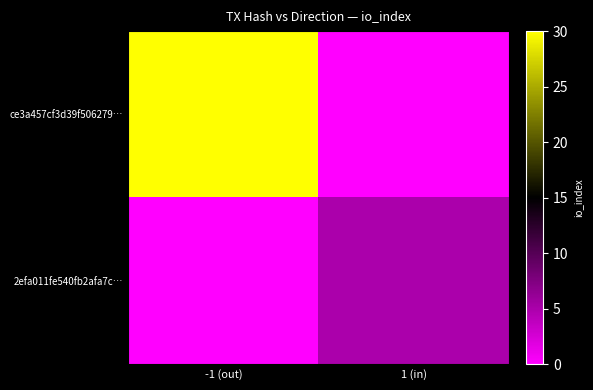

Reading right to left, transcribe all the data shown in this chart.

ce3a457cf3d39f506279…: 1 (in)=0	-1 (out)=30
2efa011fe540fb2afa7c…: 1 (in)=5	-1 (out)=0